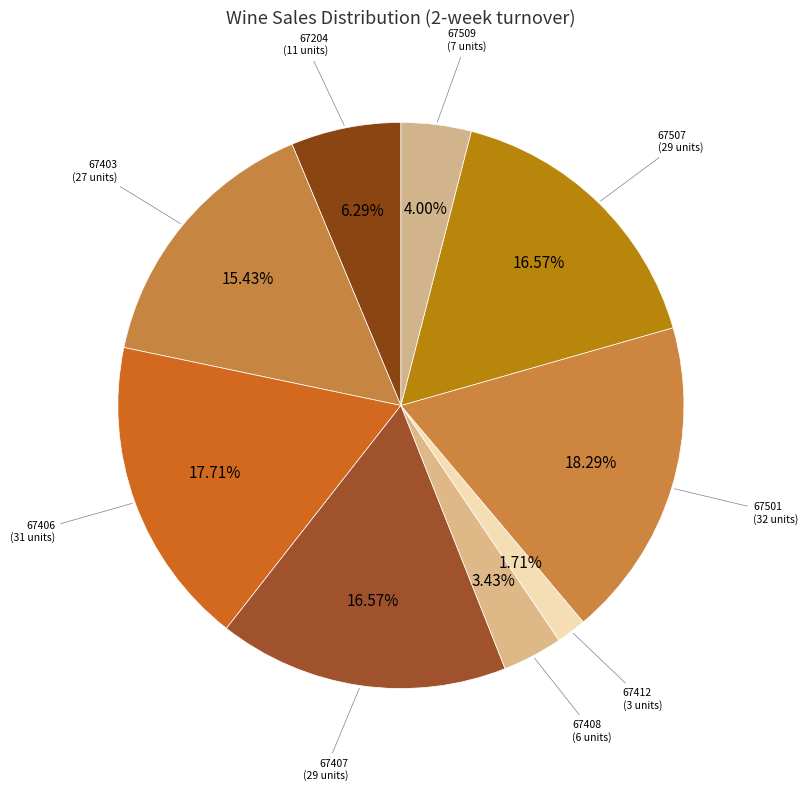

How many slices are in this pie chart?

9